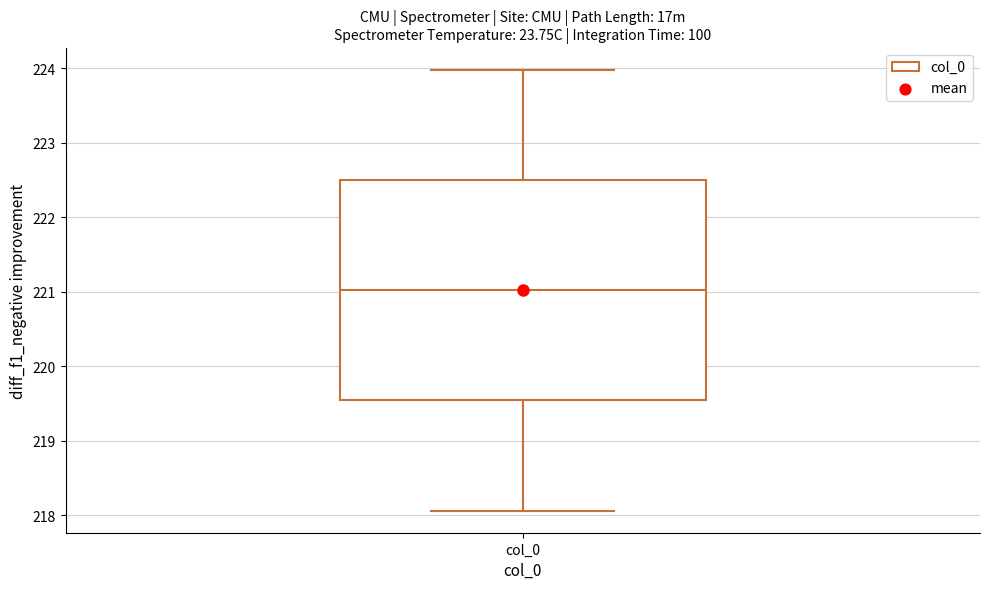

Read this box plot against the y-axis: the position of the median line, the range covered by the box, and the ends of both whiskers. The values are not printed on the chart, so give them approximately, as read against the axis.

median 221.0, box 219.5 to 222.5, whiskers 218.1 to 224.0